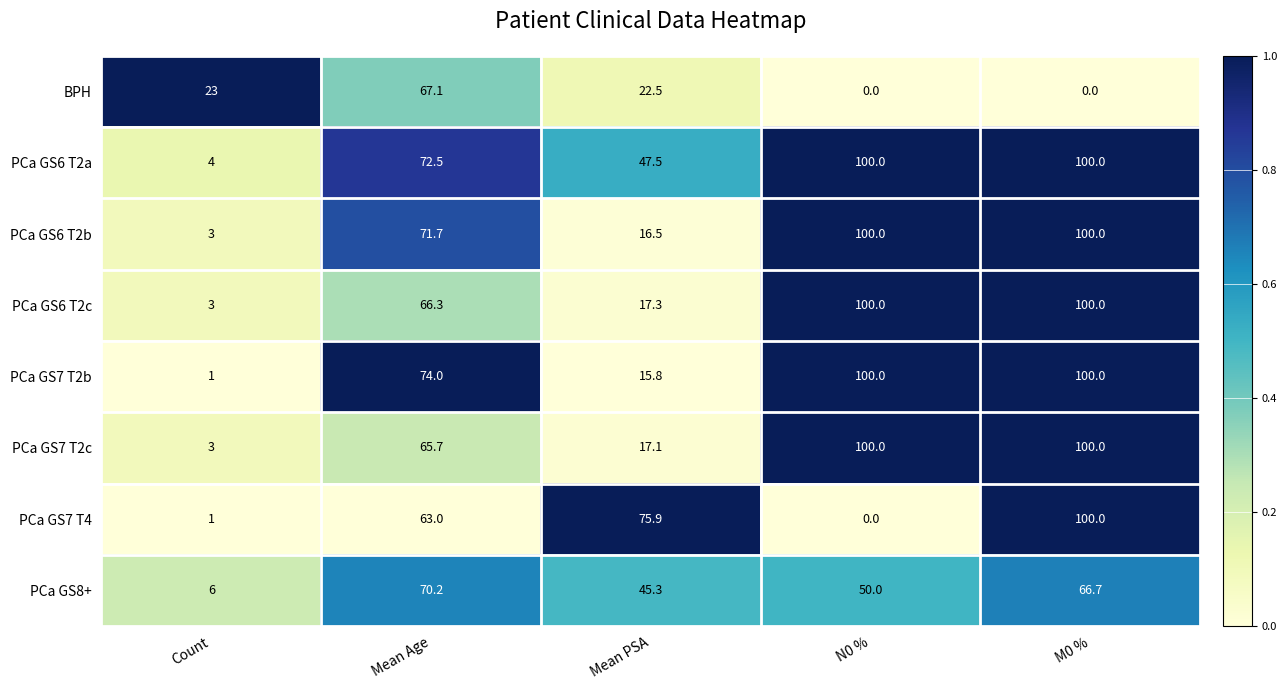

Rank the series at Mean Age from lowest to highest value.

PCa GS7 T4, PCa GS7 T2c, PCa GS6 T2c, BPH, PCa GS8+, PCa GS6 T2b, PCa GS6 T2a, PCa GS7 T2b